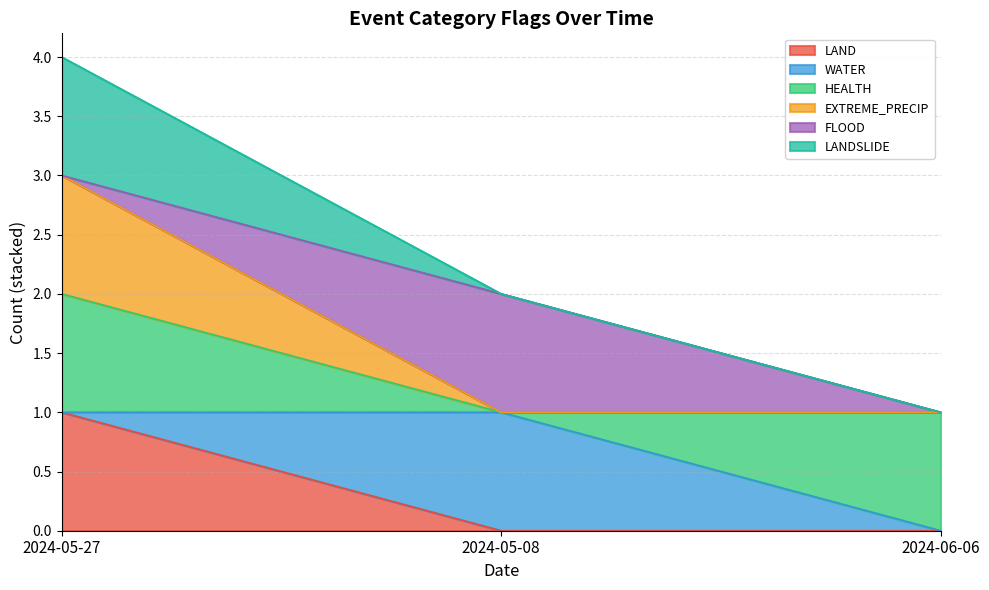

At which category is the sum across all series the highest?

2024-05-27